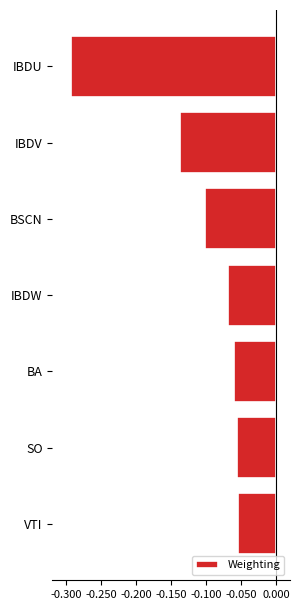

At which category does the chart reach its minimum across all series?

IBDU